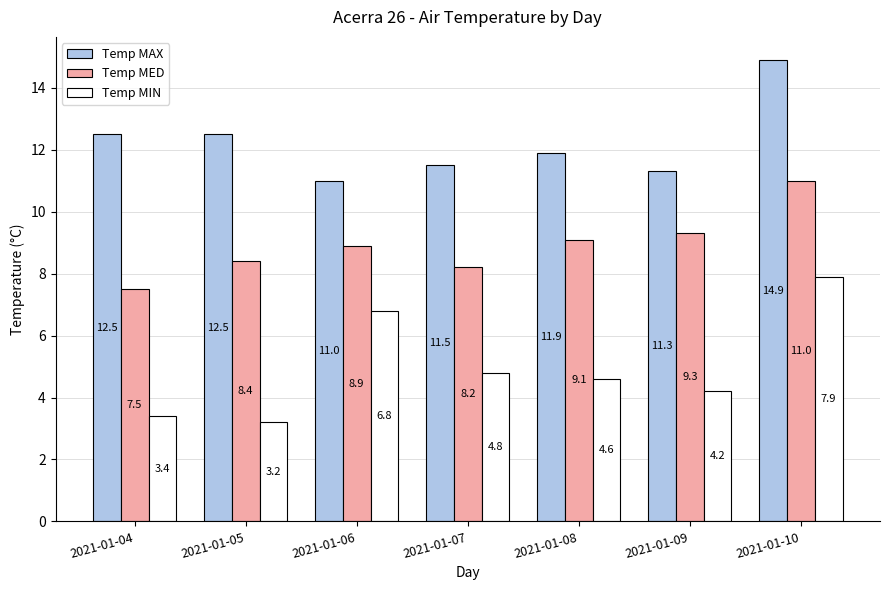

How many bars are there in each group?

3